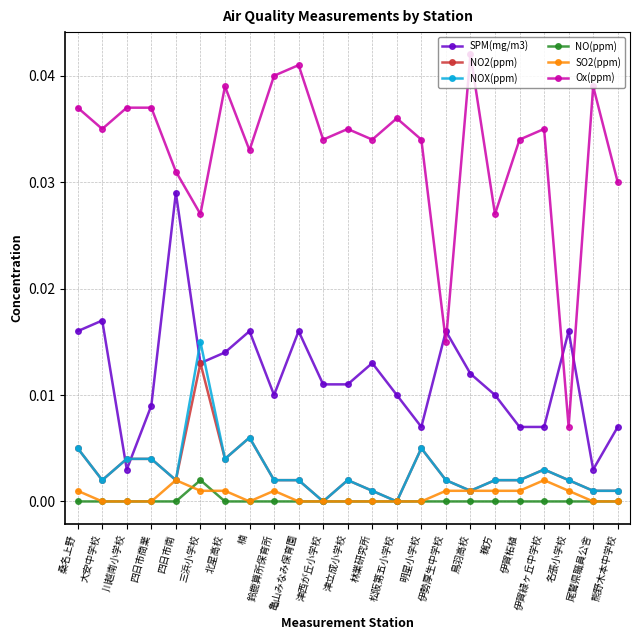

At which label does Ox(ppm) reach its minimum?

名張小学校